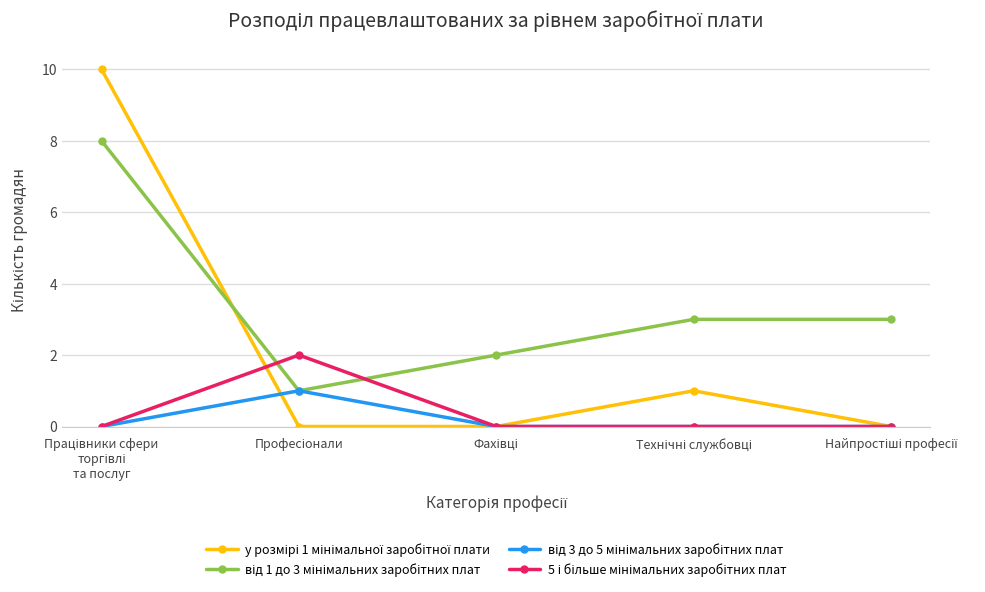

What is the maximum value shown in the chart?

10